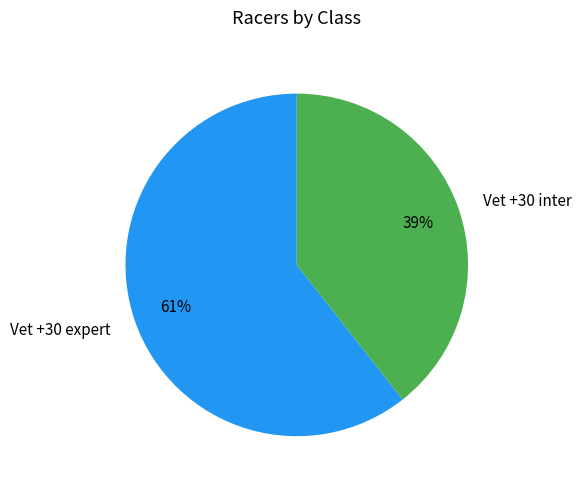

Which category has the biggest portion of the pie?

Vet +30 expert